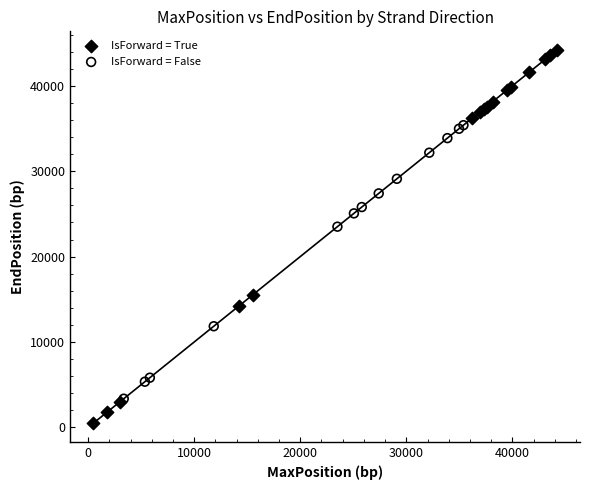

Which series contains the lowest Y value?

IsForward = True